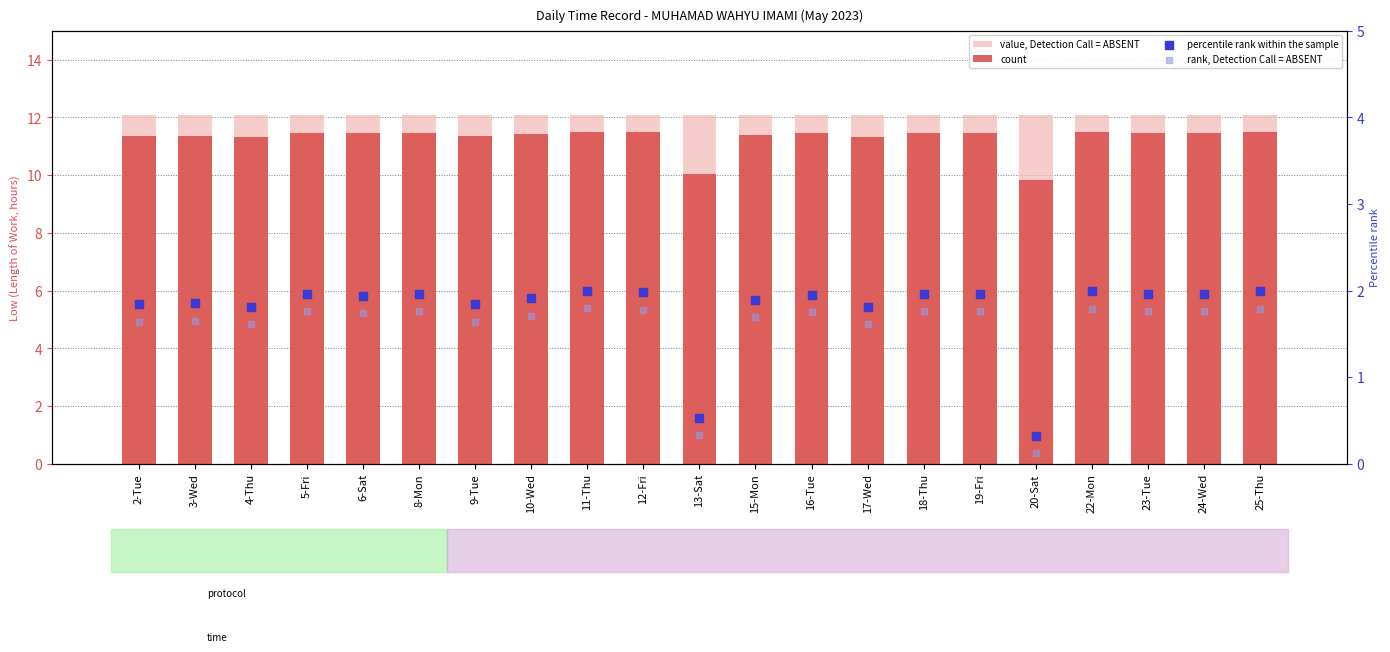

Which series contains the highest Y value?

value, Detection Call = ABSENT